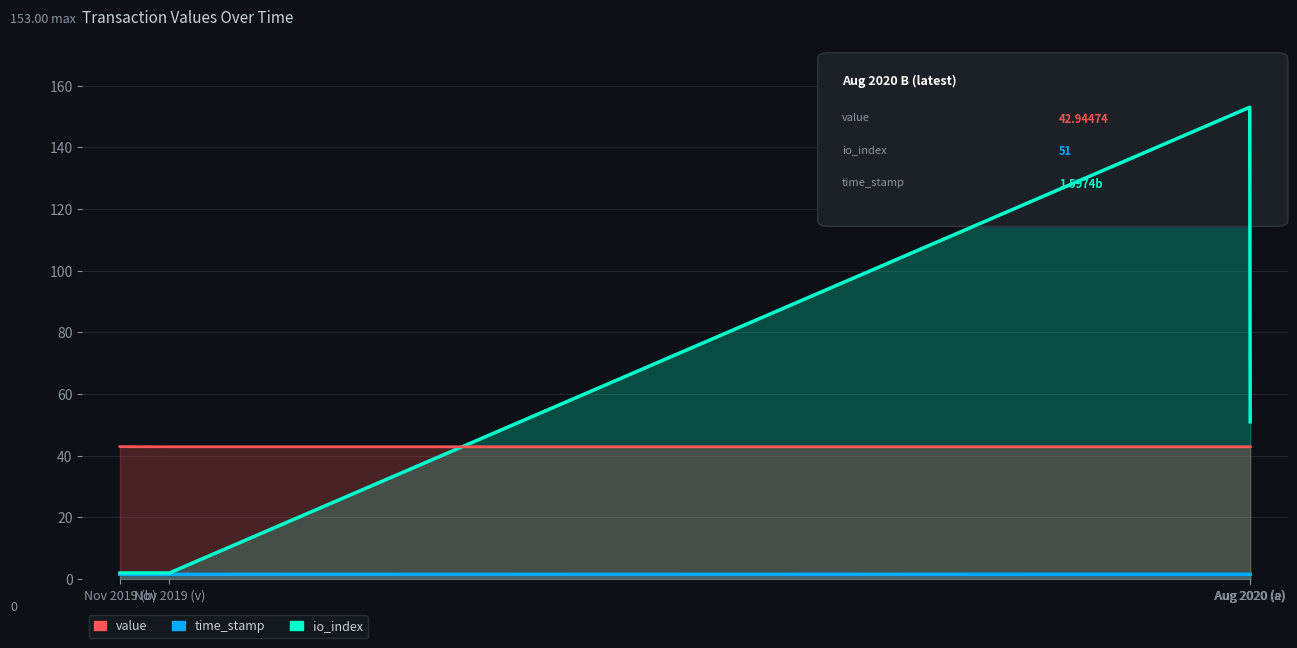

At how many categories does at least one series exceed 142?

1